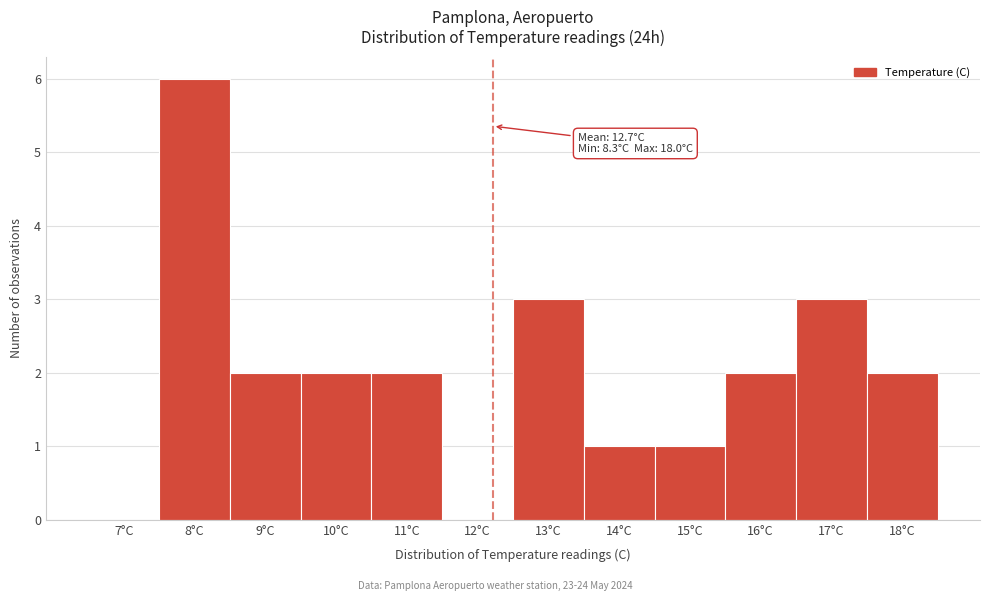

Reading right to left, what are all the values shown in this chart?

18°C=2	17°C=3	16°C=2	15°C=1	14°C=1	13°C=3	12°C=0	11°C=2	10°C=2	9°C=2	8°C=6	7°C=0